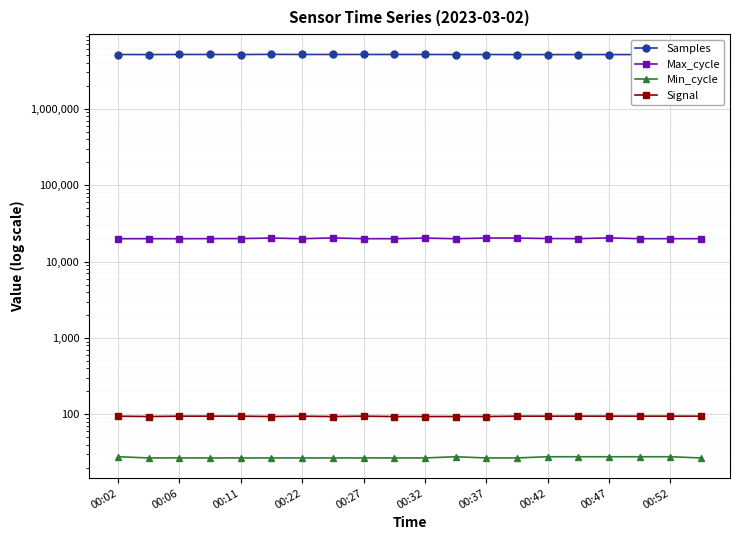

True or false: Signal has a value of 95 at 13.

True